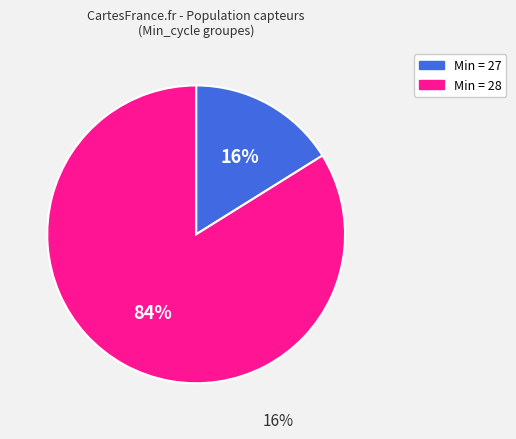

To the nearest percent, what is the average slice percentage?

50%